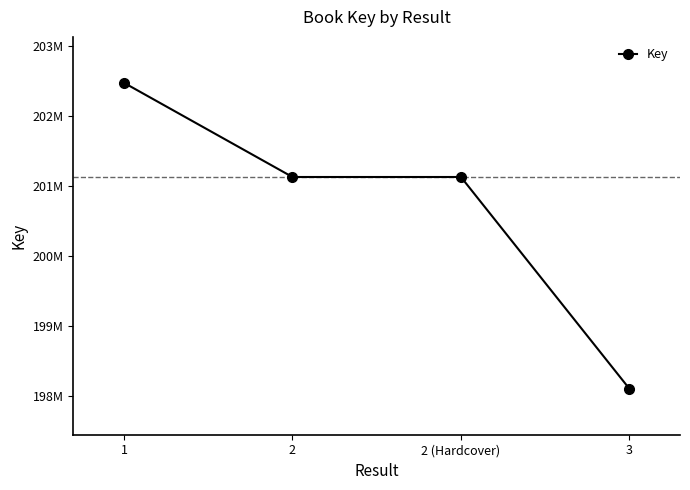

Is this an area chart (filled region under the line)?

No